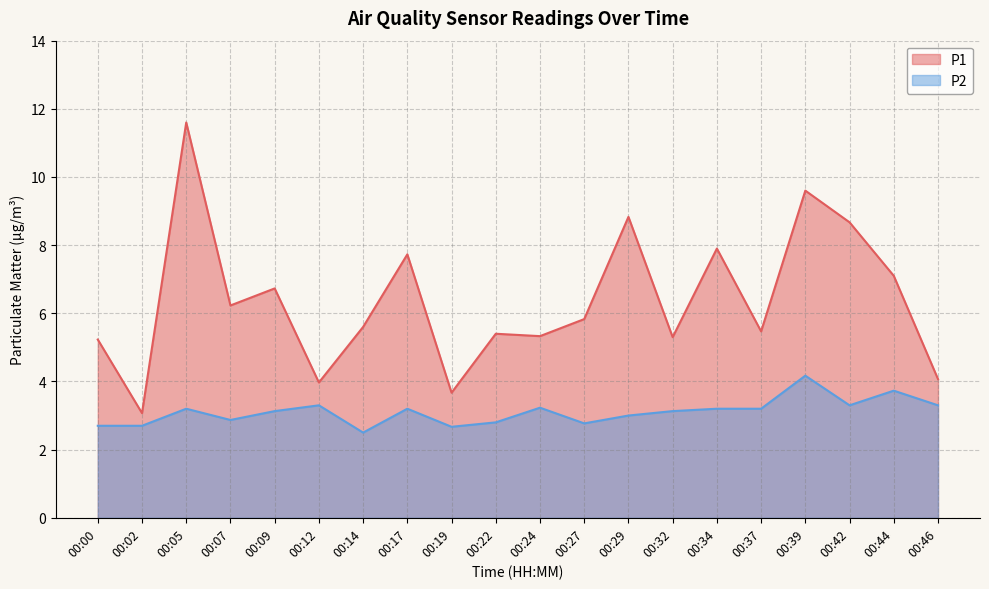

List the series in order of their peak value, highest first.

P1, P2